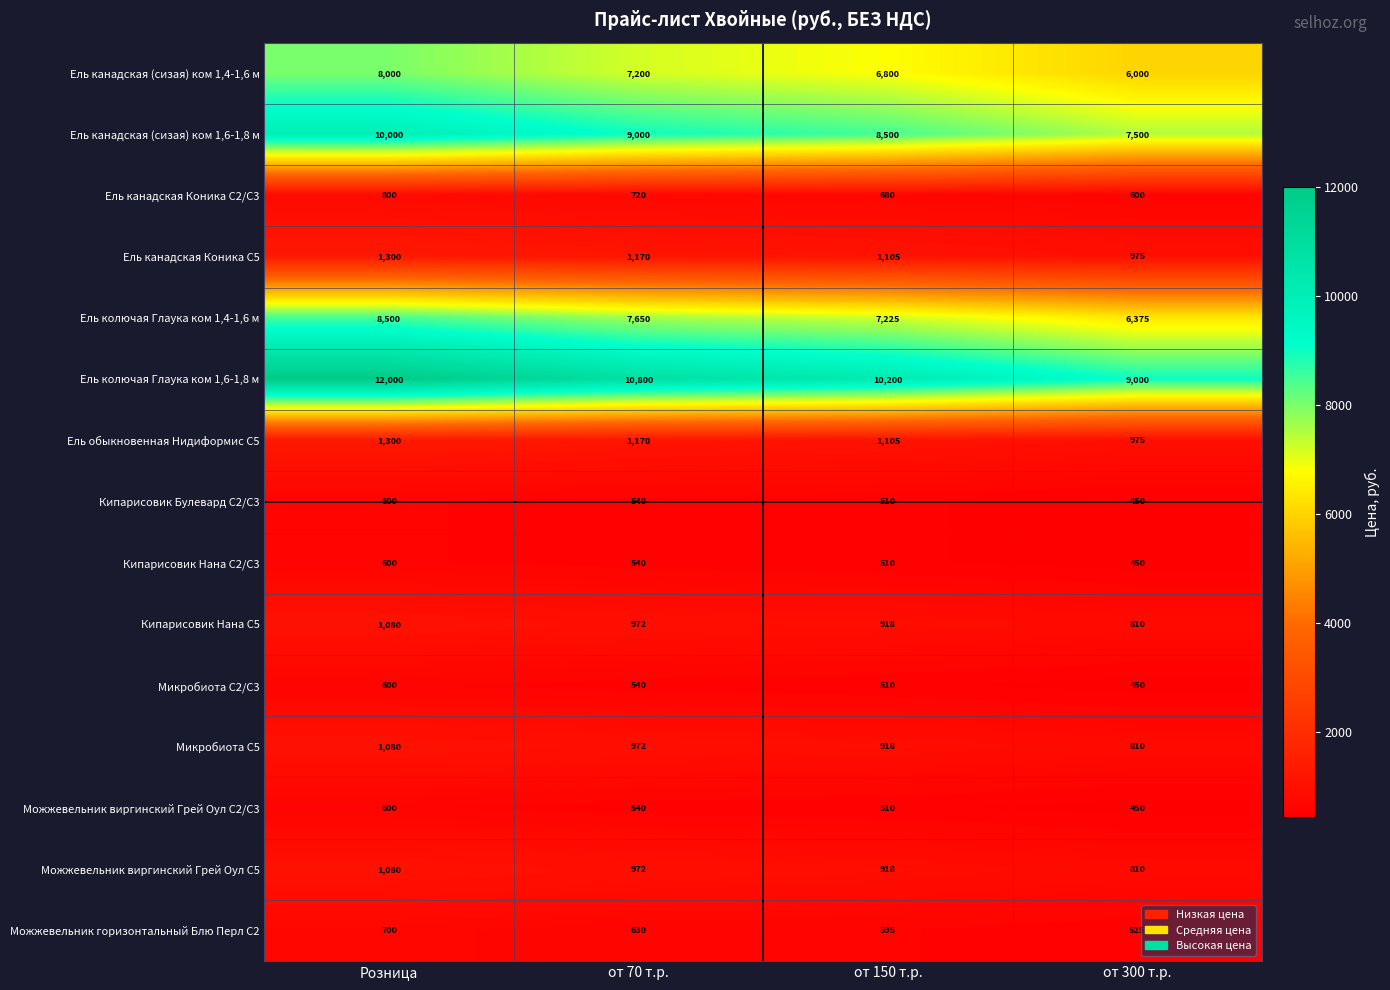

Which series has the widest spread of values?

Ель колючая Глаука ком 1,6-1,8 м